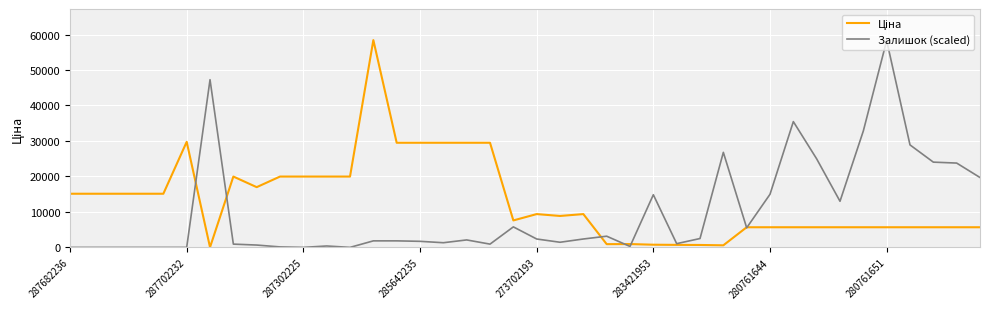

What is the maximum value for Залишок (scaled)?

58295.2